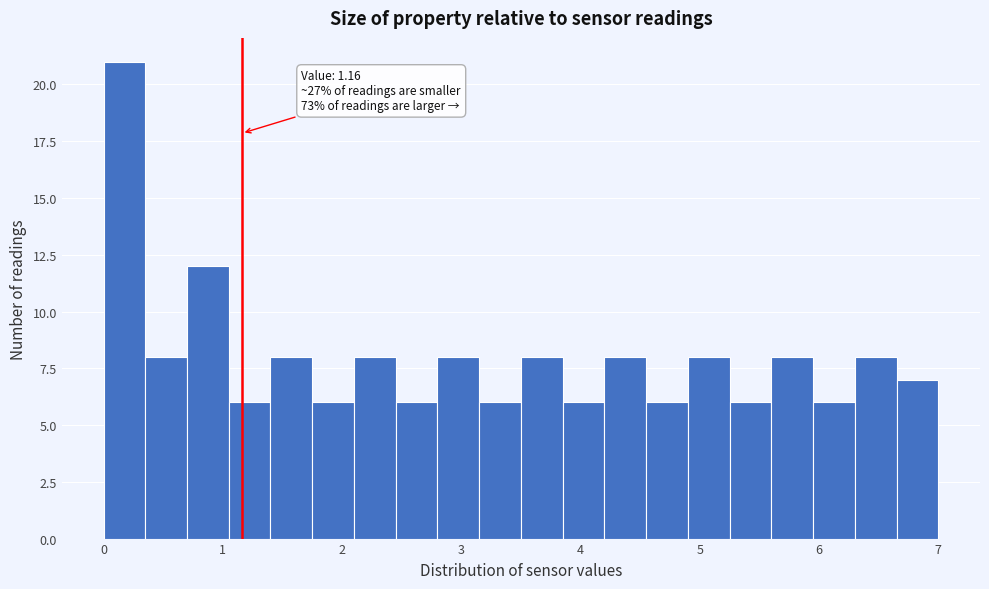

Around what value on the x-axis is the tallest bar? Give the approximate position of its centre, as read against the axis.

0.2